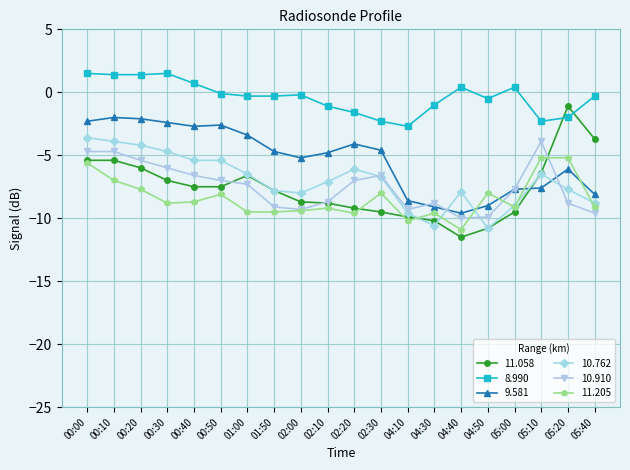

What is the total value across all series at 02:20?

-37.6